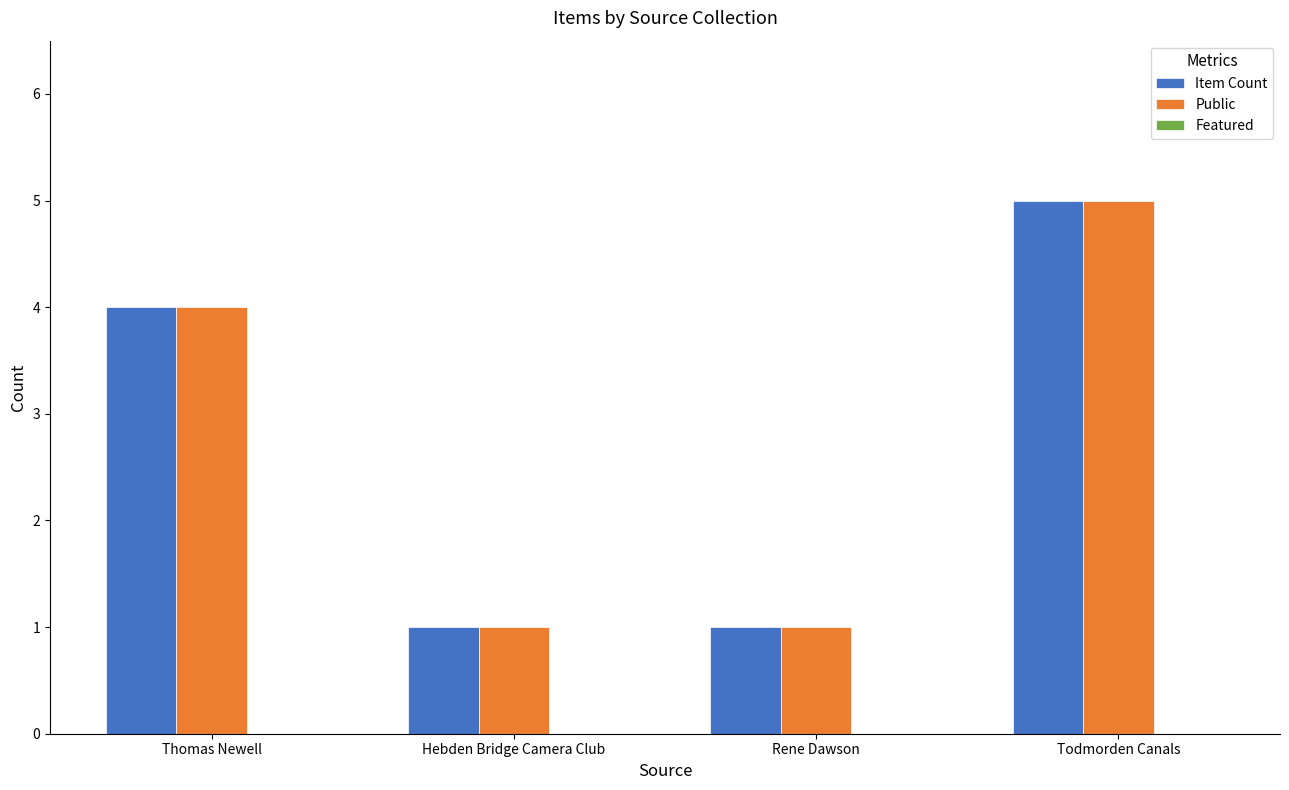

At which category is the sum across all series the highest?

Todmorden Canals